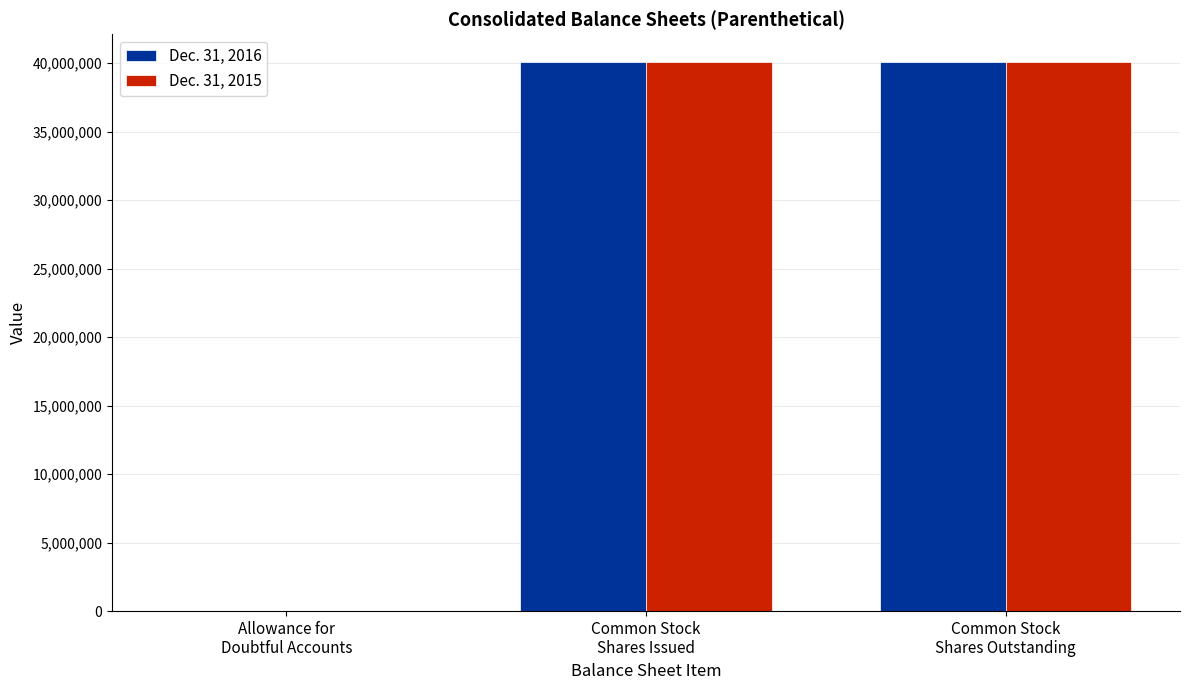

Count the Dec. 31, 2015 values in the range 621 to 40108000.

3